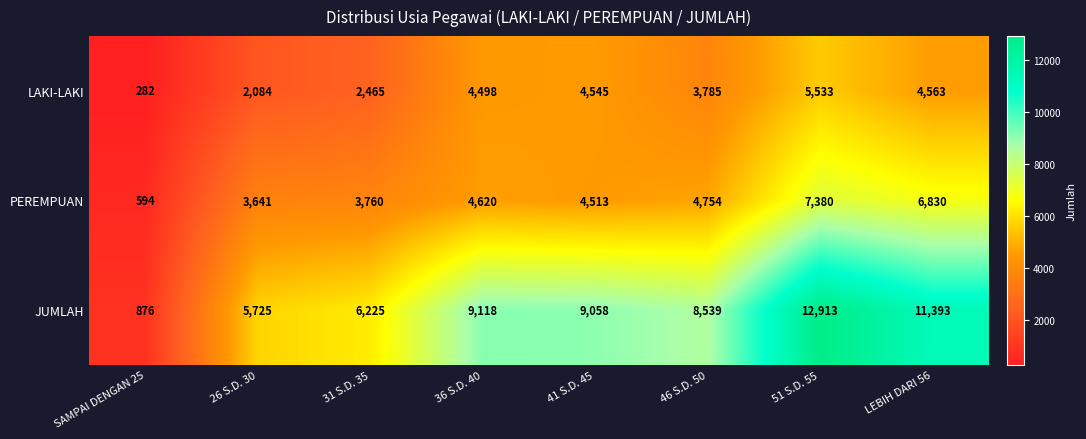

Which series has the widest spread of values?

JUMLAH